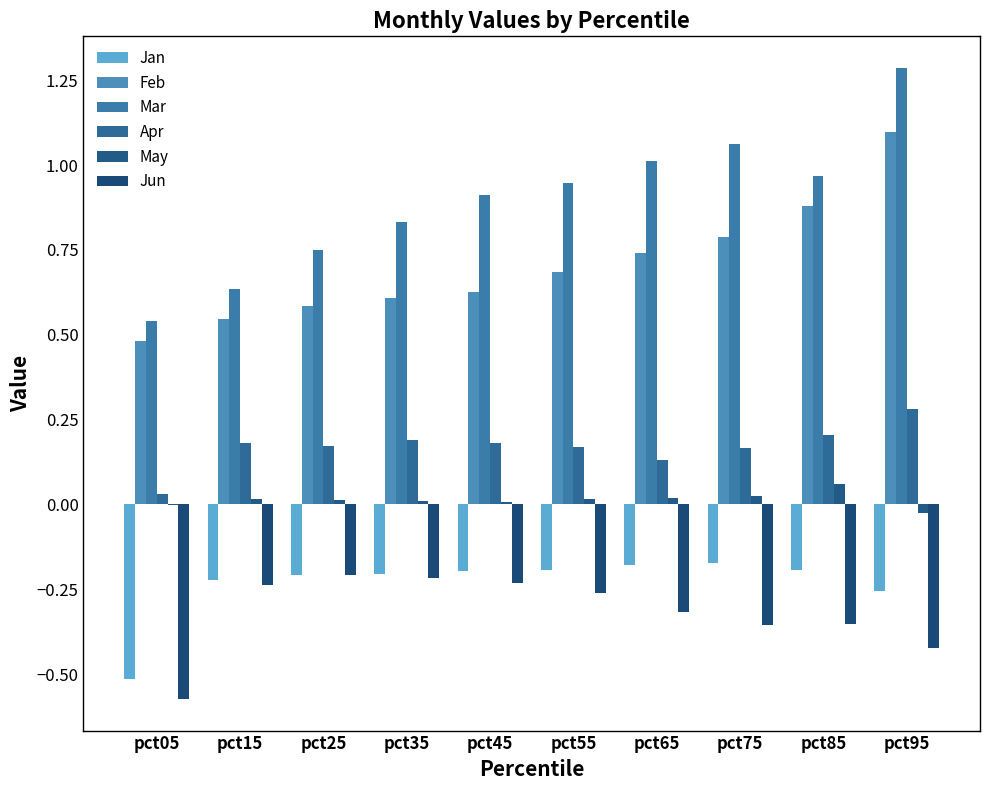

The Feb series shows 0.8 at pct05. True or false?

False